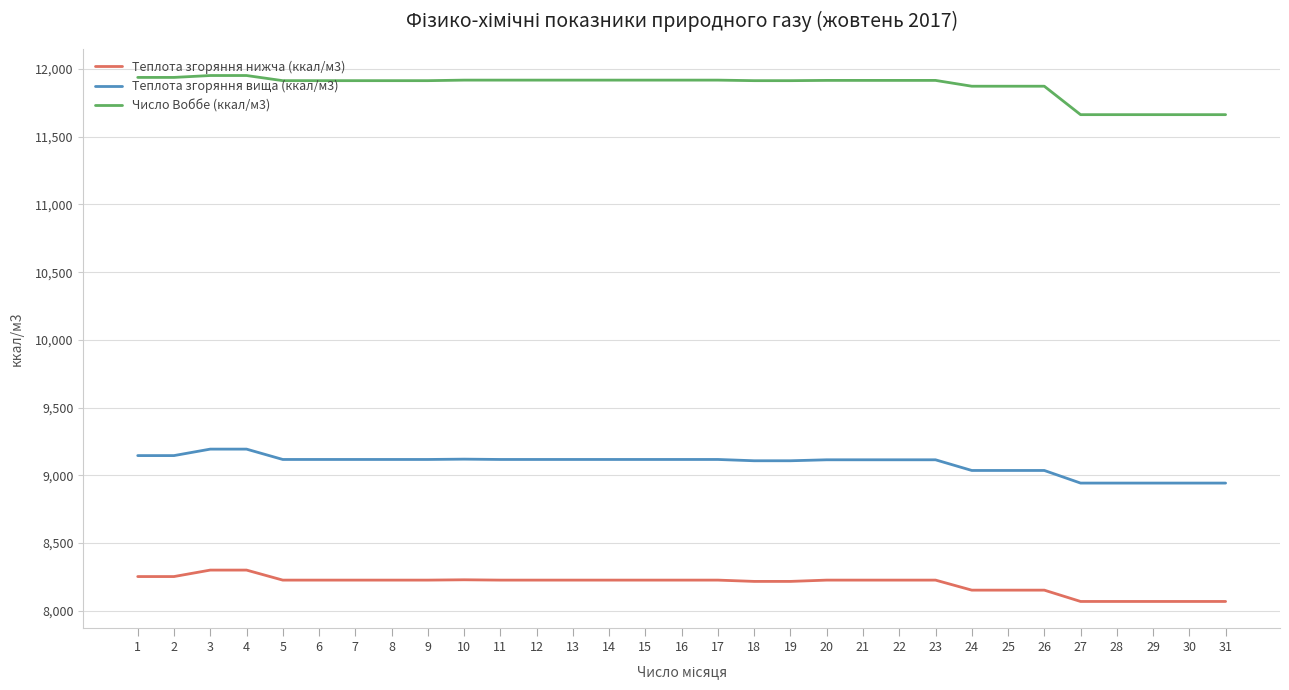

True or false: Теплота згоряння вища (ккал/м3) and Число Воббе (ккал/м3) intersect in this chart.

False